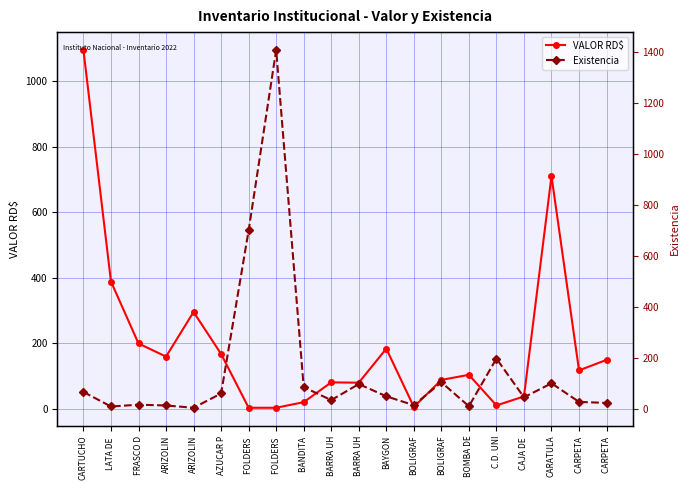

Rank the series by their average value, from lowest to highest.

Existencia, VALOR RD$